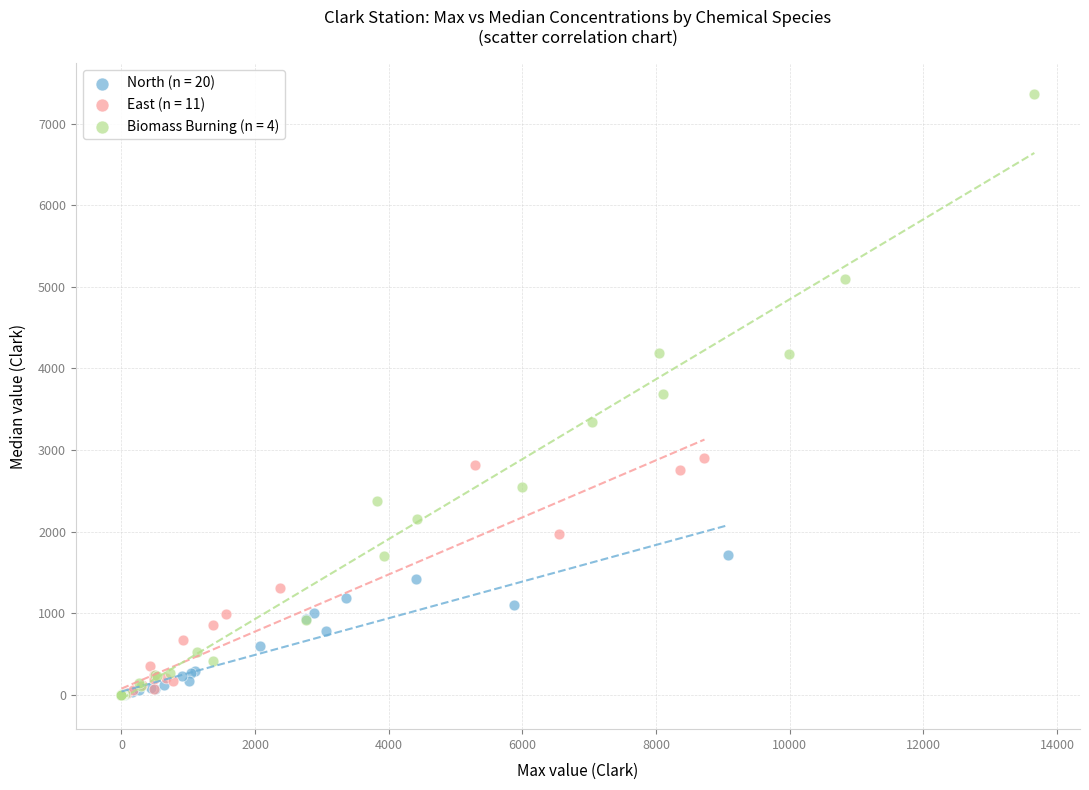

Which series reaches the maximum Y coordinate?

Biomass Burning (n = 4)